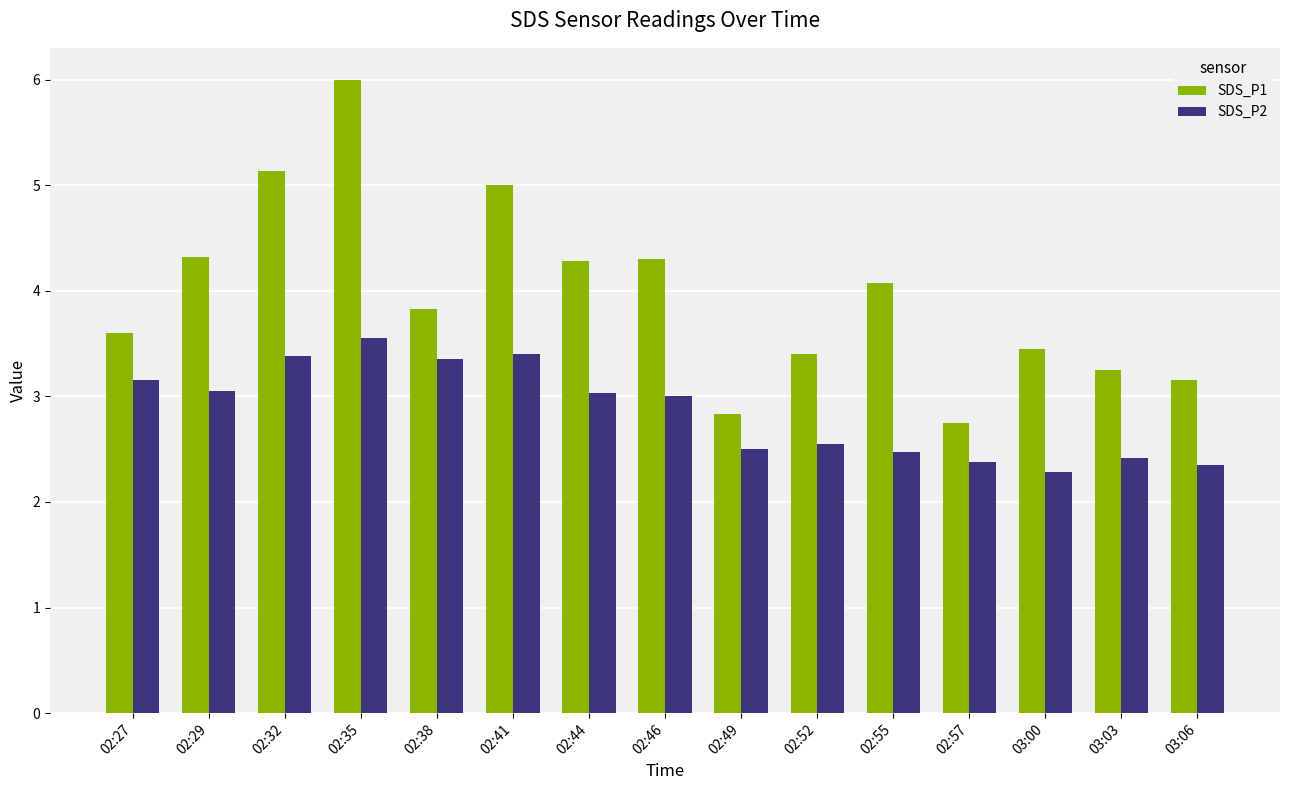

What is the maximum value shown in the chart?

6.0